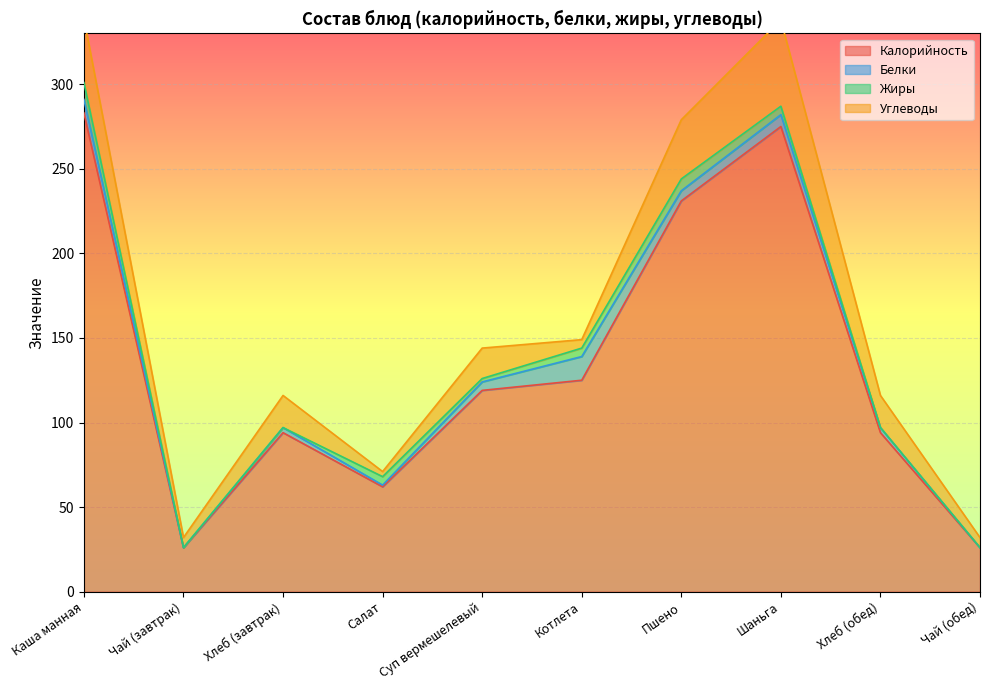

Is it true that Калорийность equals 283 at Каша манная?

True